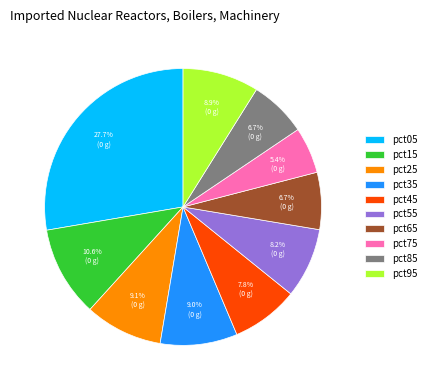

Is there any slice that represents more than half of the pie?

No